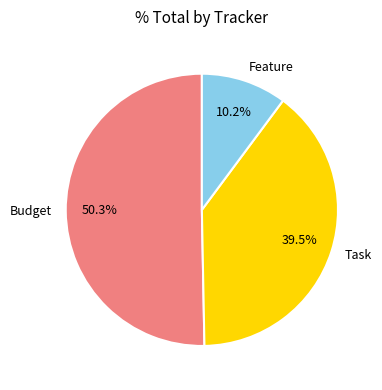

To the nearest percent, what is the difference between the Task and Feature slice percentages?

29%